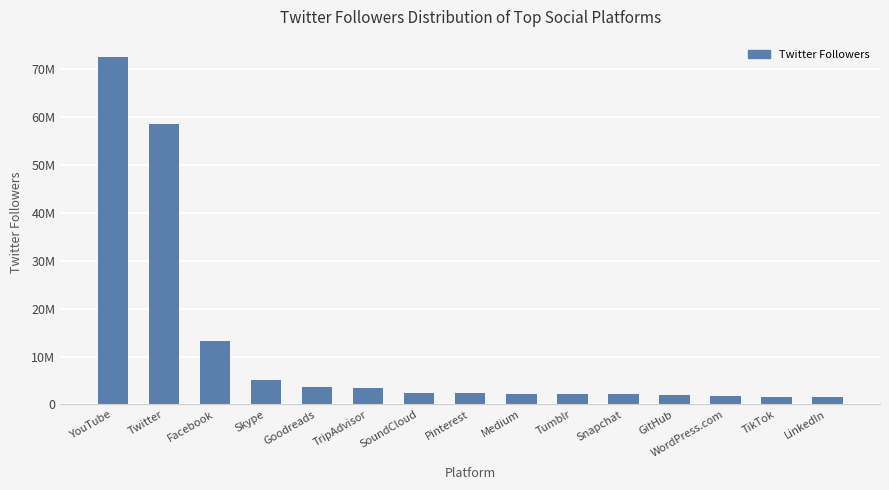

What is the difference between the maximum and minimum values?

71034427